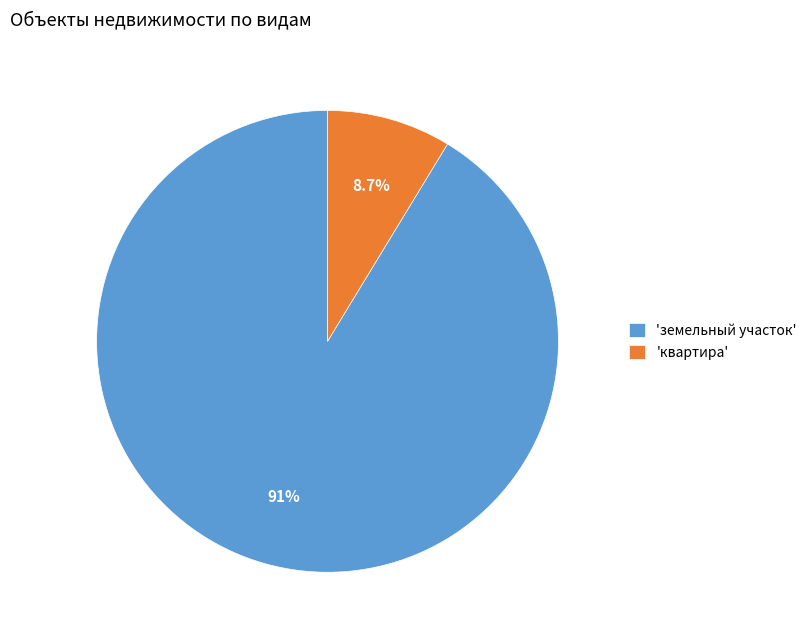

To the nearest percent, what is the average slice percentage?

50%